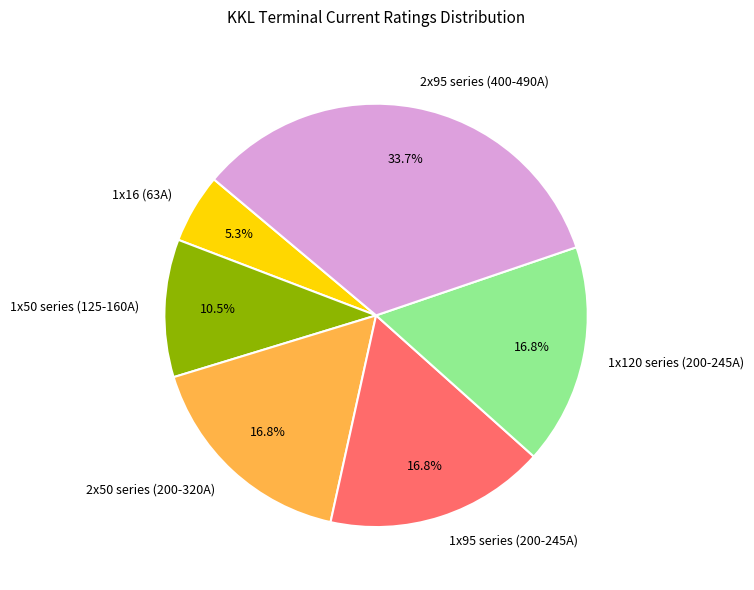

Does any single category account for the majority?

No